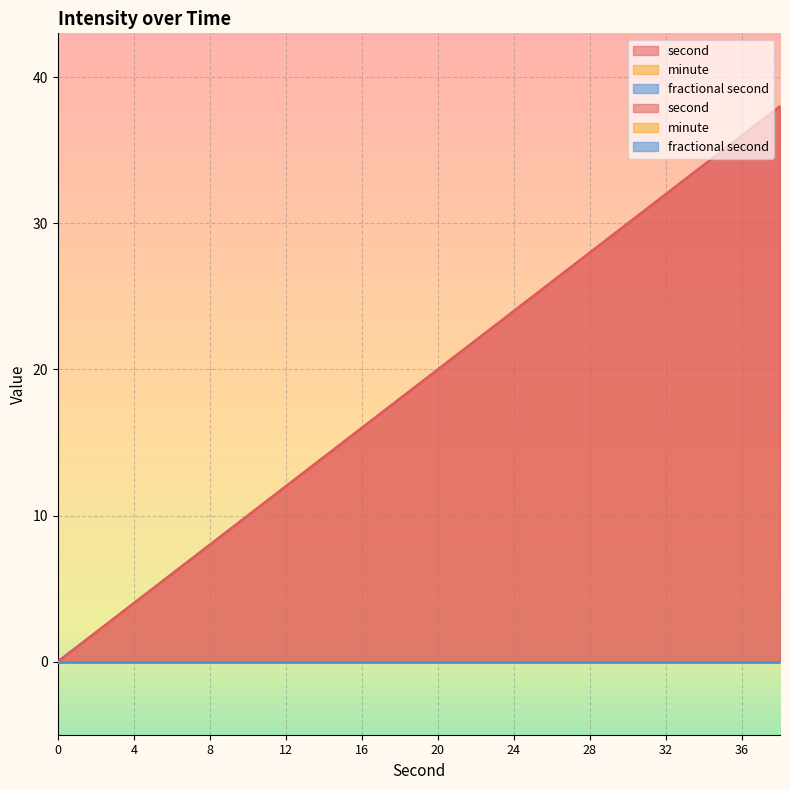

What is the value of the second point at the 18th from the left?

34